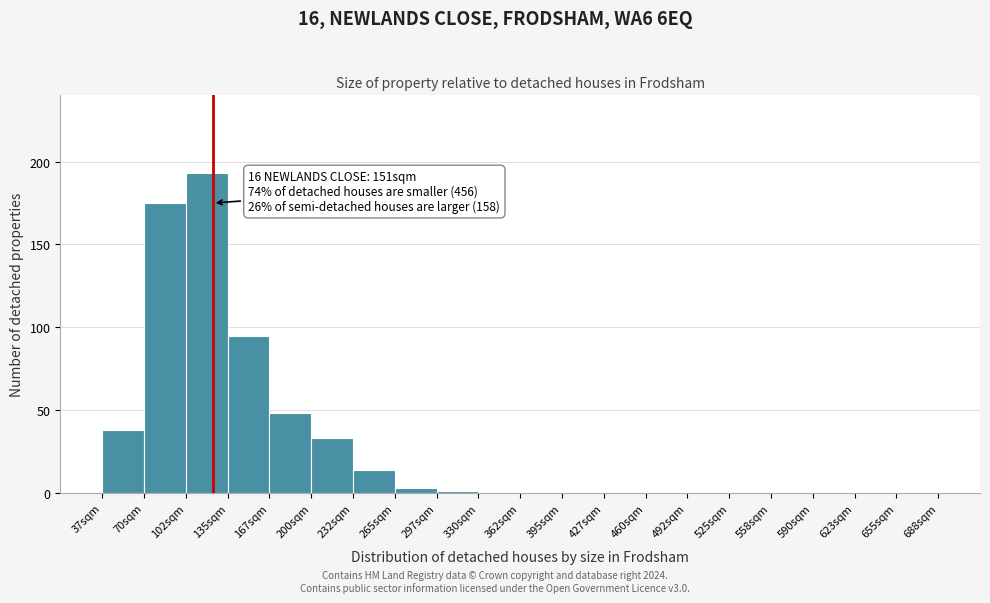

Reading left to right, list all the values displayed in this chart.

37sqm=38	70sqm=175	102sqm=193	135sqm=95	167sqm=48	200sqm=33	232sqm=14	265sqm=3	297sqm=1	330sqm=0	362sqm=0	395sqm=0	427sqm=0	460sqm=0	492sqm=0	525sqm=0	558sqm=0	590sqm=0	623sqm=0	655sqm=0